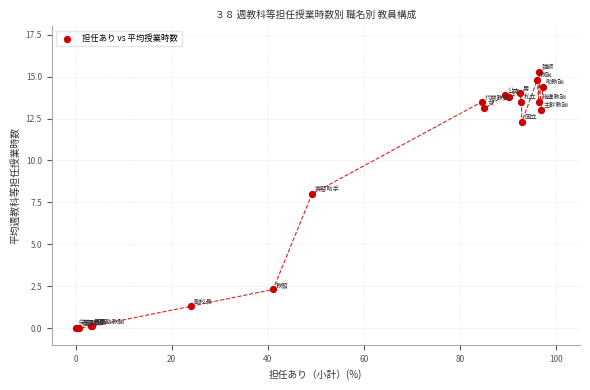

What Y value in the scatter plot is closest to 7?

8.0